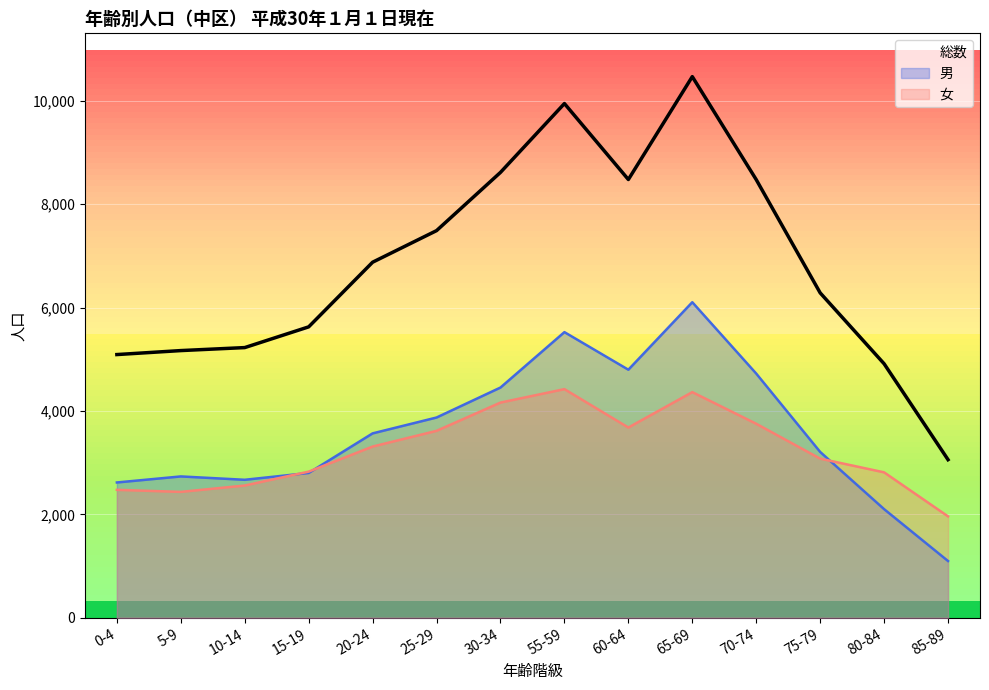

How many intersections are there between 男 and 女?

3